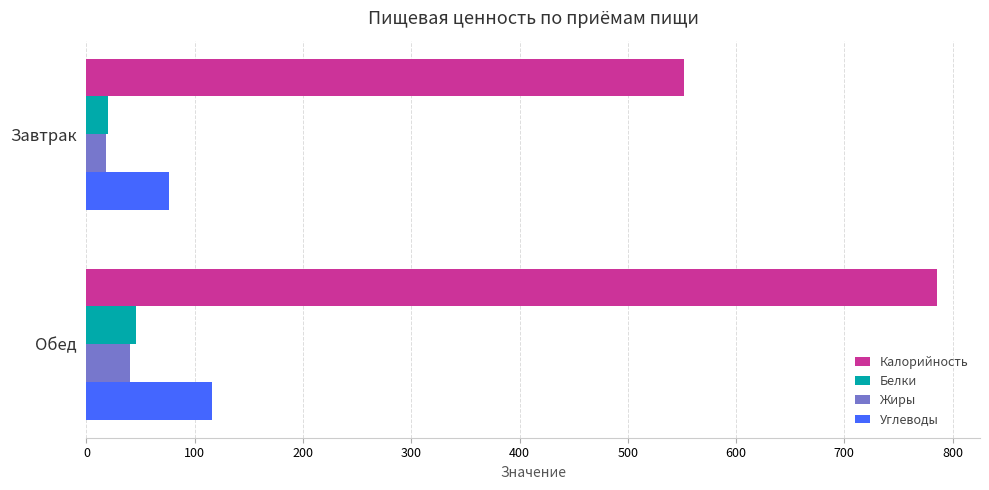

What is the total value across all series at Обед?

988.0